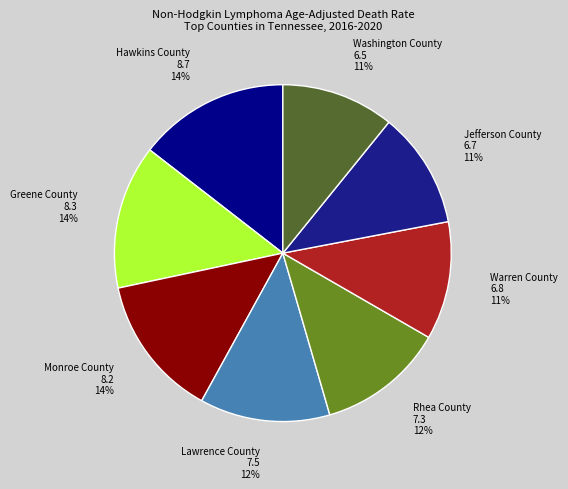

Does any single category account for the majority?

No